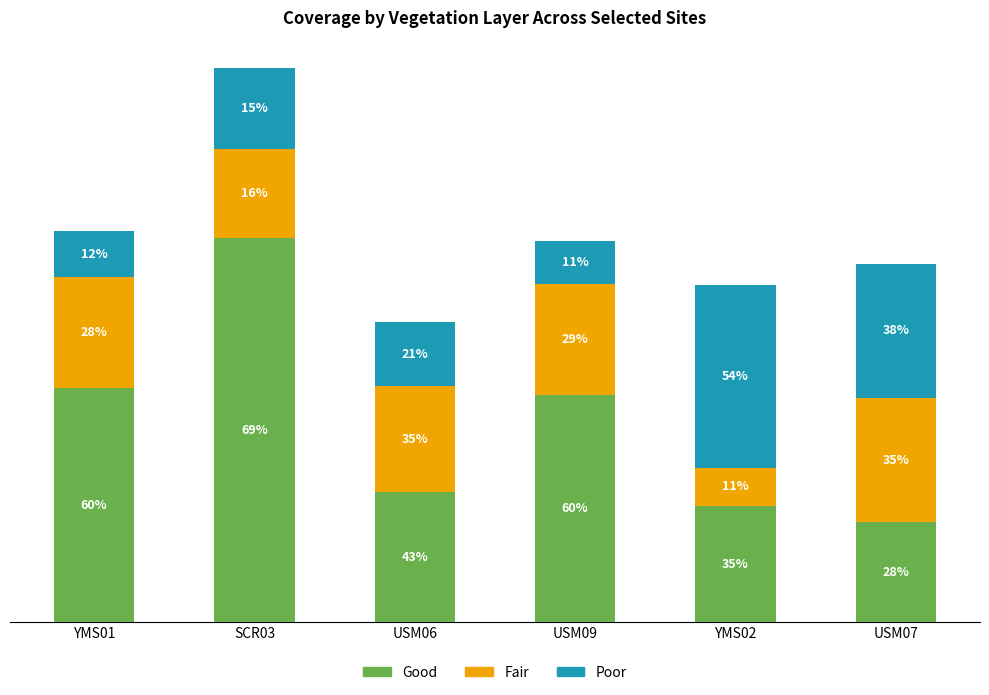

Are the bars horizontal?

No